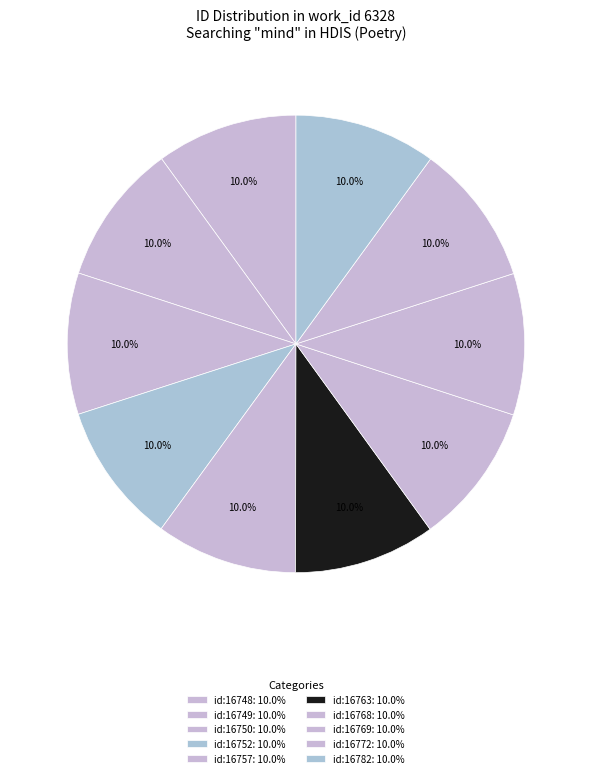

Which category has the smallest portion of the pie?

id:16748